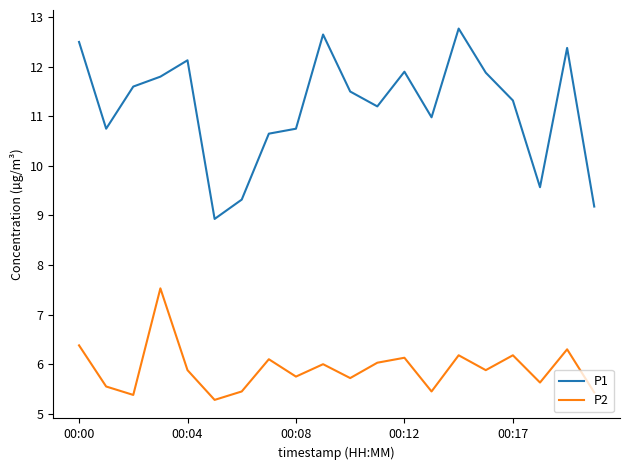

Does the chart display data point markers on the line(s)?

No